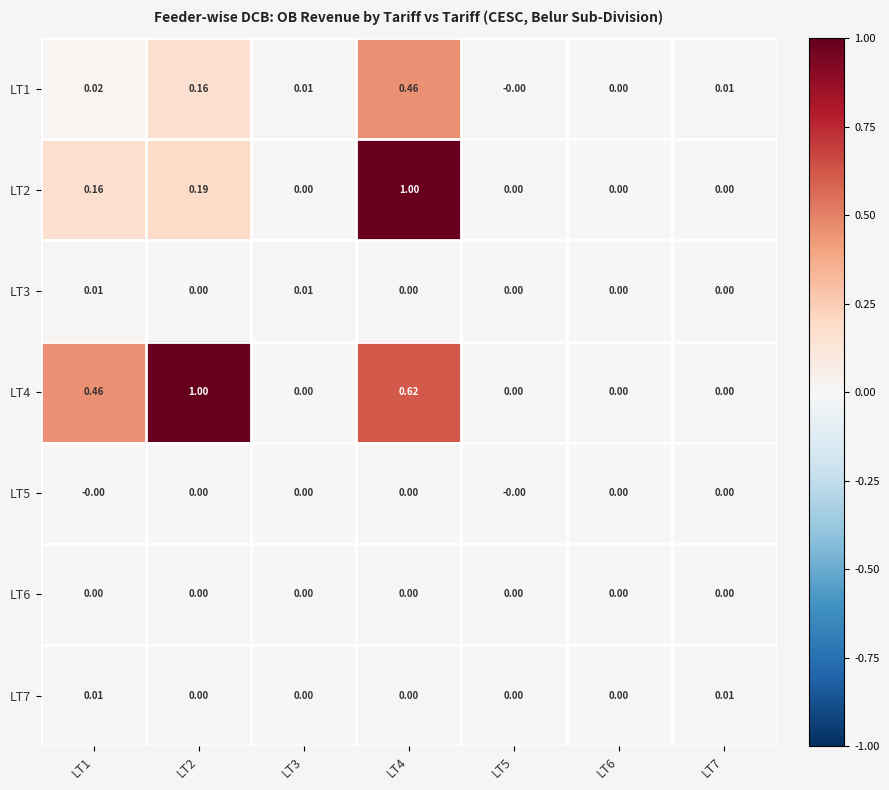

How many values in LT4 are above zero?

3